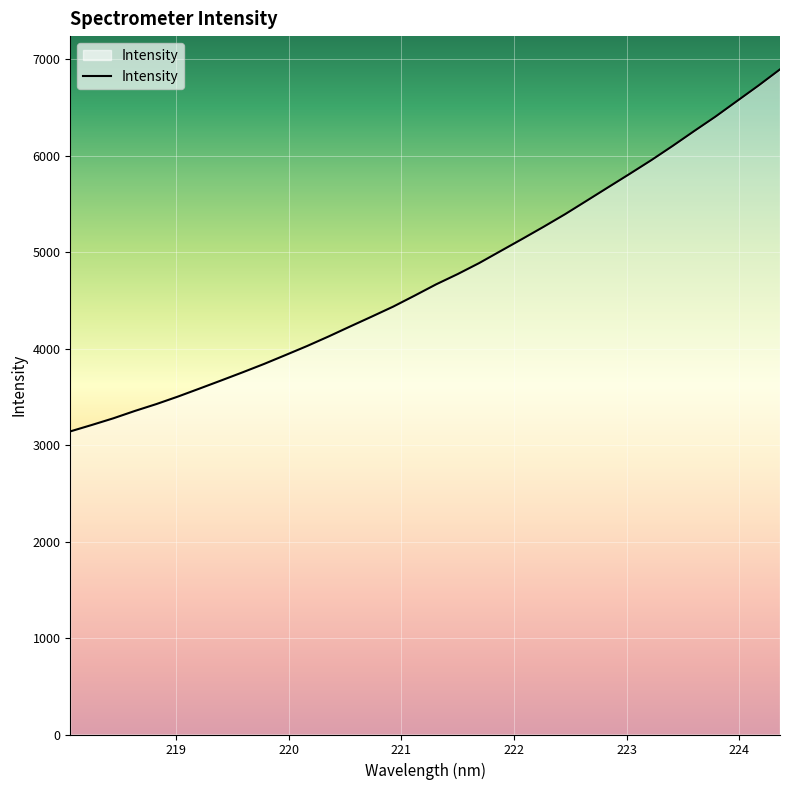

What is the minimum value shown in the chart?

3141.9